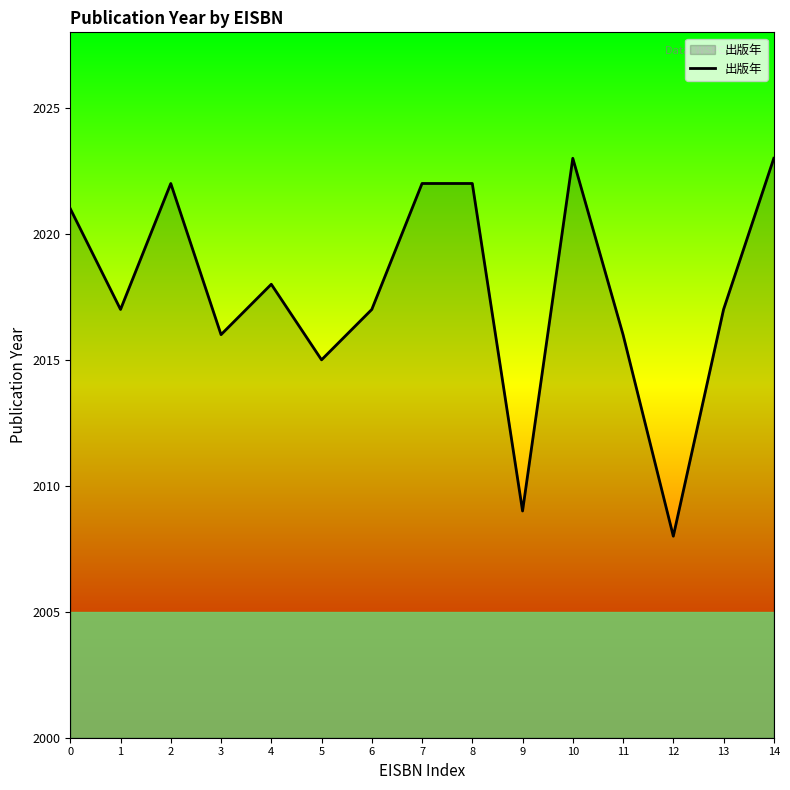

What is the difference between the maximum and minimum values?

15